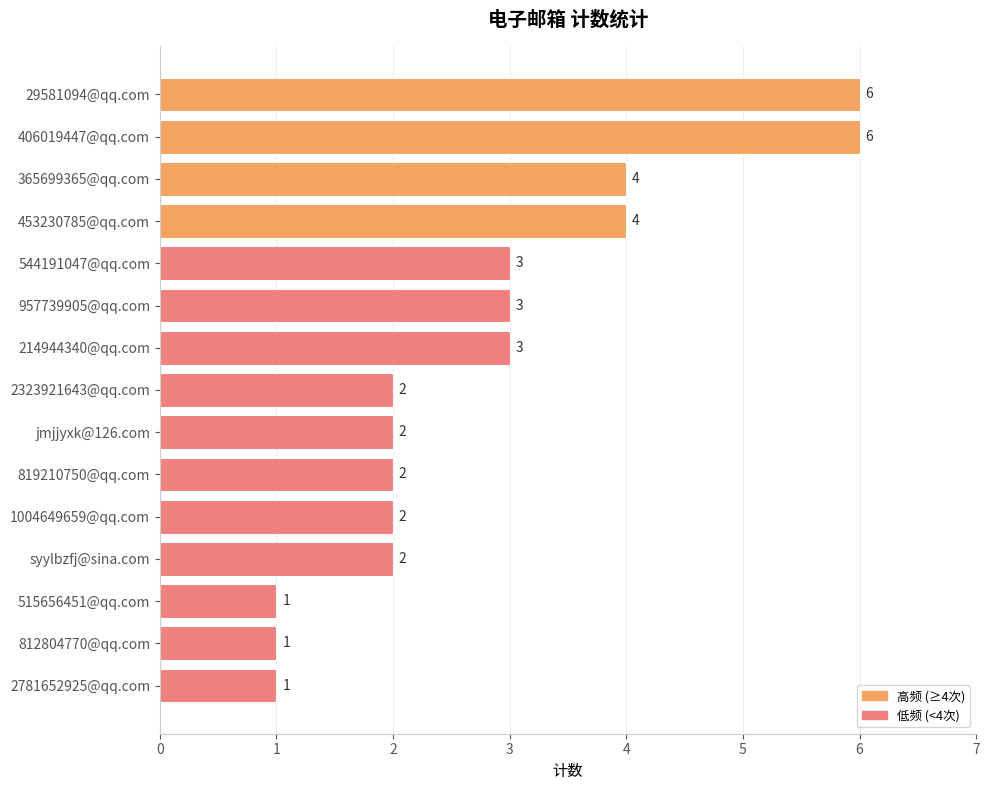

The chart shows a value of 2 at jmjjyxk@126.com. True or false?

True